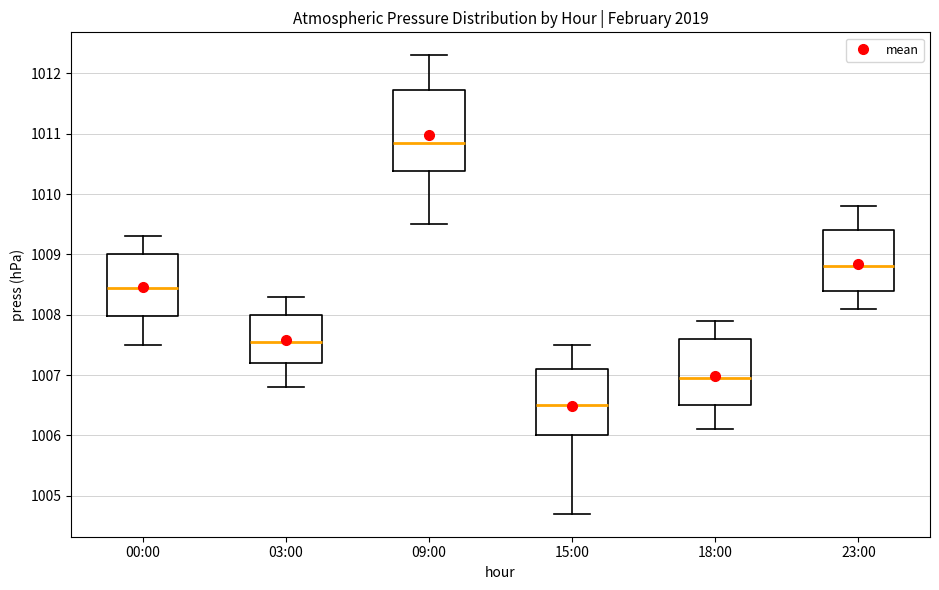

Reading left to right, transcribe this box plot: for each box, give where its median line is, the range the box spans, and where its two whiskers end, as read against the y-axis. The values are not printed on the chart, so give them approximately, as read against the axis.

00:00: median 1008.5, box 1008.0 to 1009.0, whiskers 1007.5 to 1009.3
03:00: median 1007.6, box 1007.2 to 1008.0, whiskers 1006.8 to 1008.3
09:00: median 1010.9, box 1010.4 to 1011.7, whiskers 1009.5 to 1012.3
15:00: median 1006.5, box 1006.0 to 1007.1, whiskers 1004.7 to 1007.5
18:00: median 1007.0, box 1006.5 to 1007.6, whiskers 1006.1 to 1007.9
23:00: median 1008.8, box 1008.4 to 1009.4, whiskers 1008.1 to 1009.8